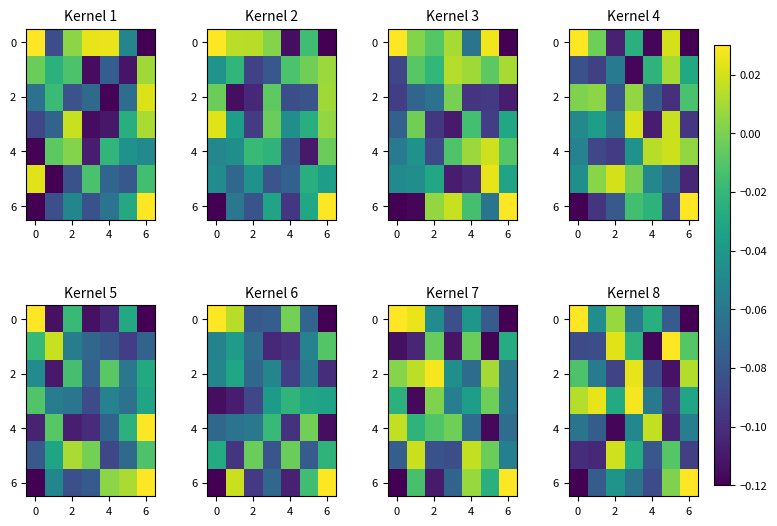

At how many categories does at least one series exceed 0?

7